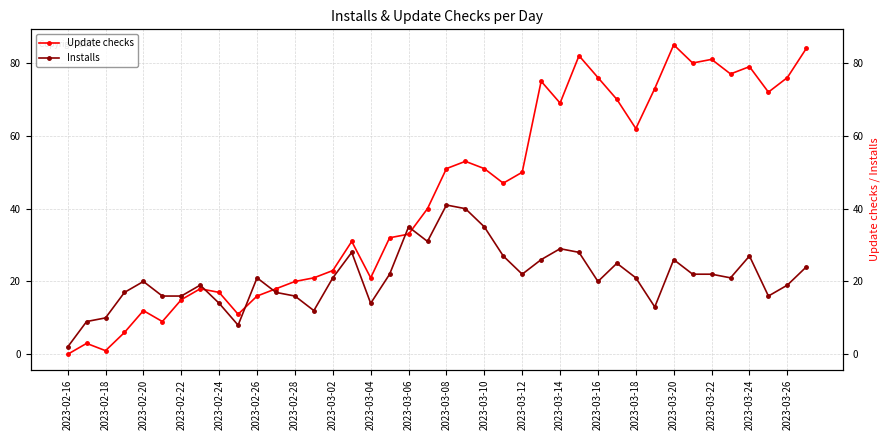

Reading right to left, transcribe all the data shown in this chart.

Update checks: 84	76	72	79	77	81	80	85	73	62	70	76	82	69	75	50	47	51	53	51	40	33	32	21	31	23	21	20	18	16	11	17	18	15	9	12	6	1	3	0
Installs: 24	19	16	27	21	22	22	26	13	21	25	20	28	29	26	22	27	35	40	41	31	35	22	14	28	21	12	16	17	21	8	14	19	16	16	20	17	10	9	2